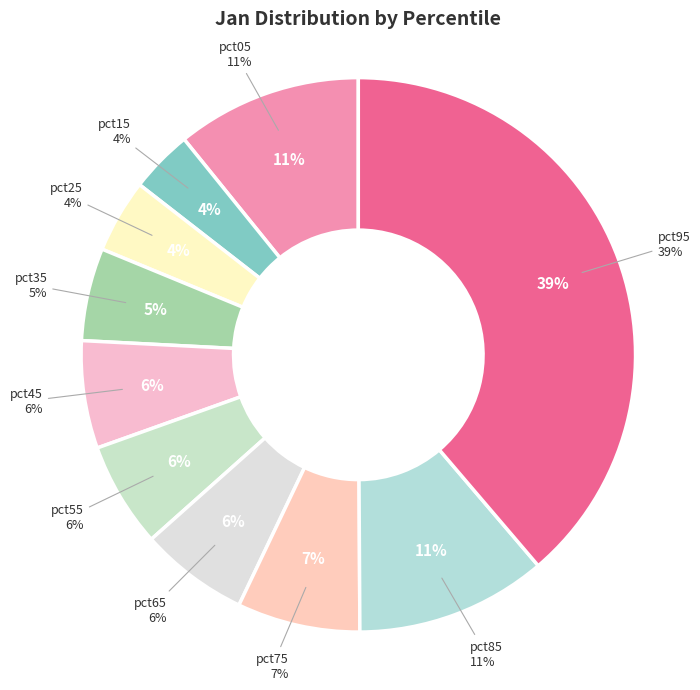

To the nearest percent, what portion does pct85 represent?

11%